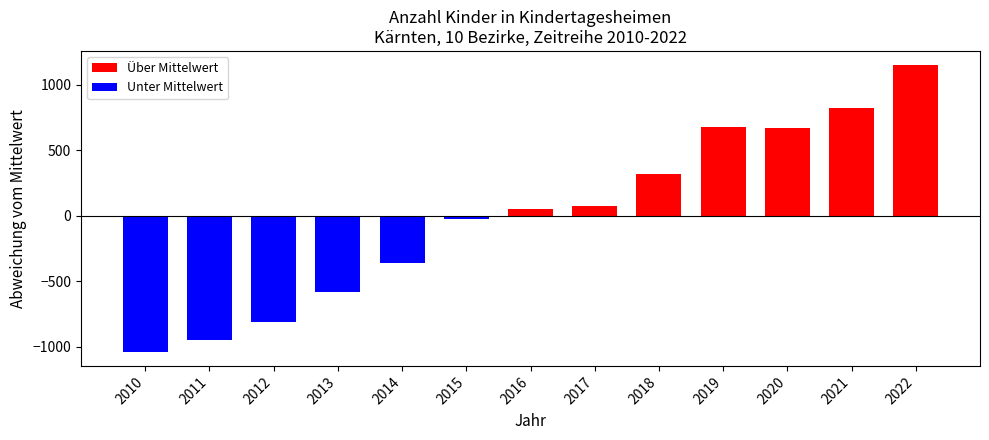

What is the approximate value at 2013?

-582.2